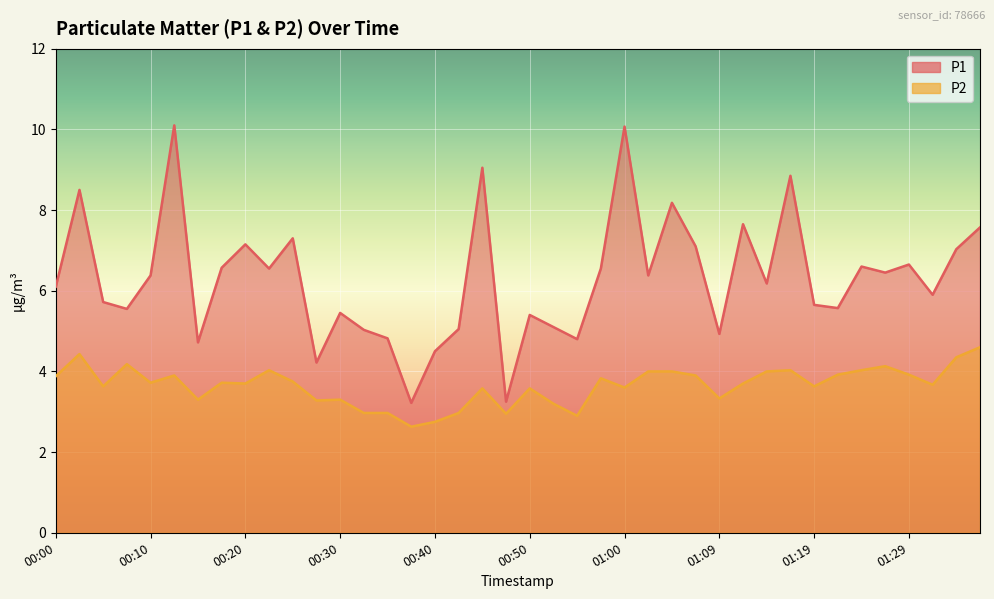

What is the value of the P2 point at the 35th from the left?

4.0